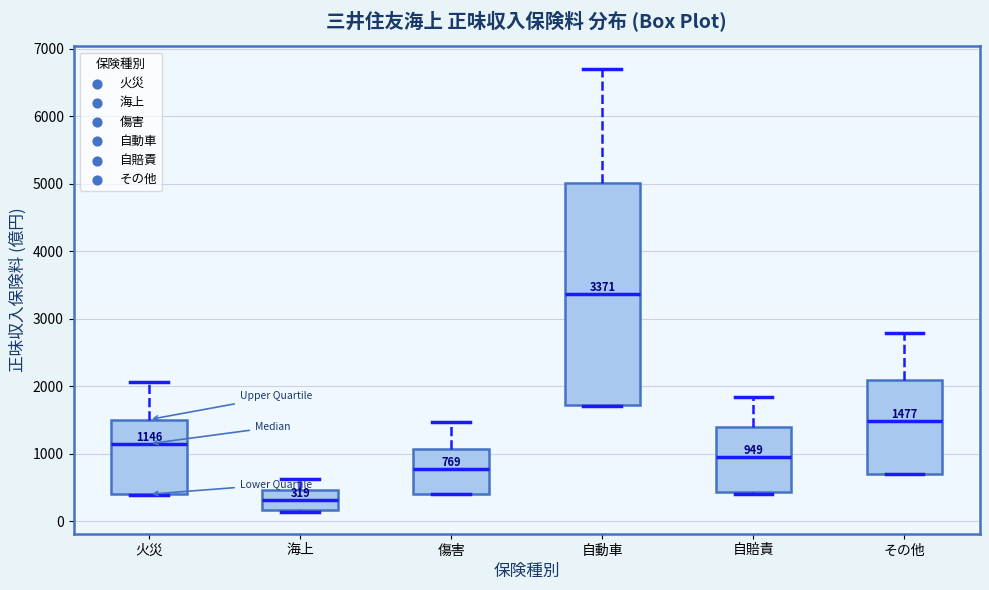

Comparing the boxes themselves (not the whiskers), which one is the tallest?

自動車